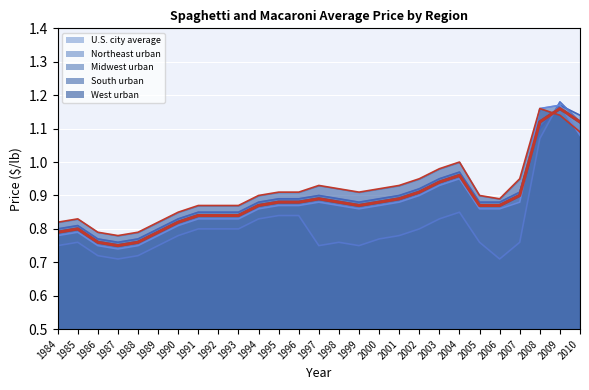

After their last crossing, which series has the higher values: U.S. city average or West urban?

U.S. city average